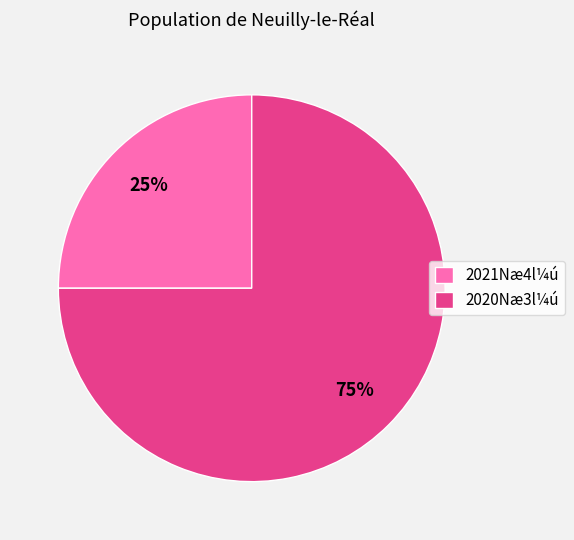

Which slice is the largest?

2020Næ3l¼ú